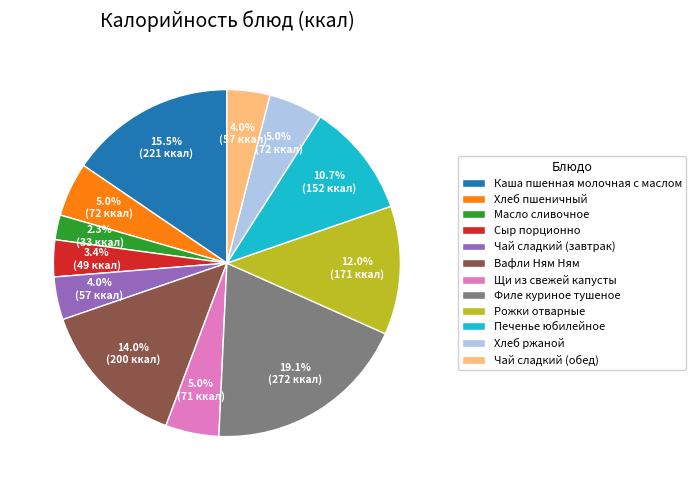

Which slice is the largest?

Филе куриное тушеное